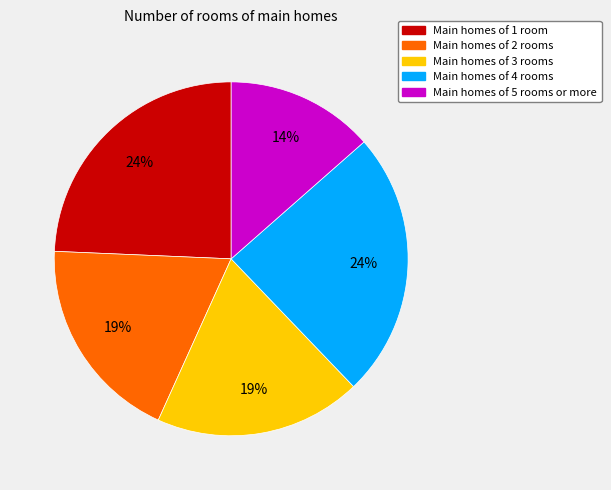

Combined, do Main homes of 3 rooms and Main homes of 4 rooms account for over 50%?

No